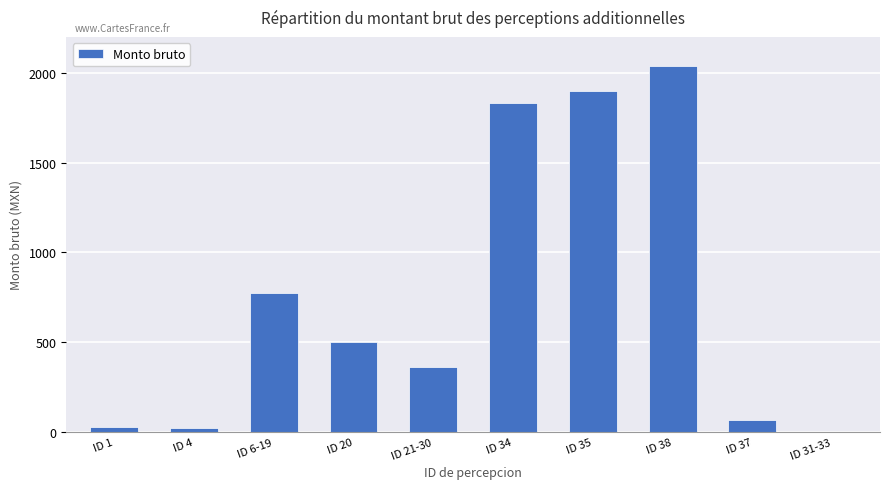

Between ID 31-33 and ID 4, which is larger?

ID 4